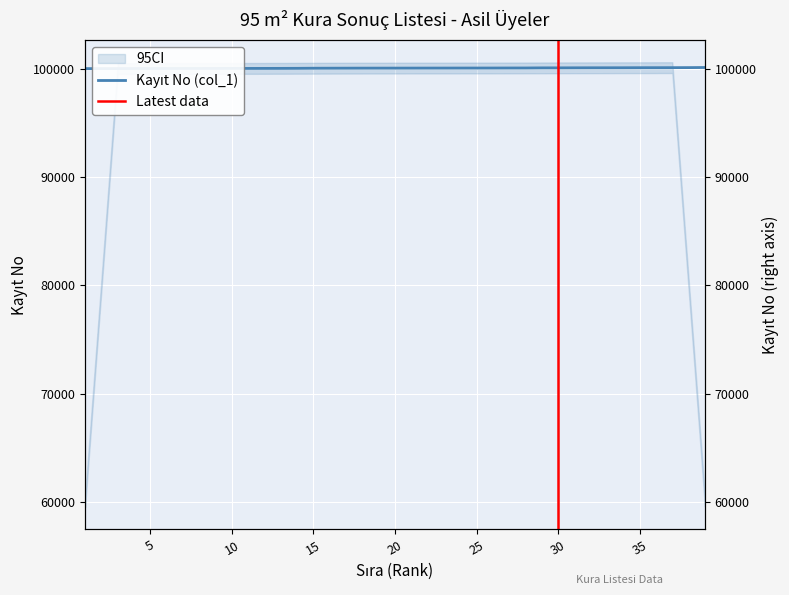

What is the maximum value shown in the chart?

100104